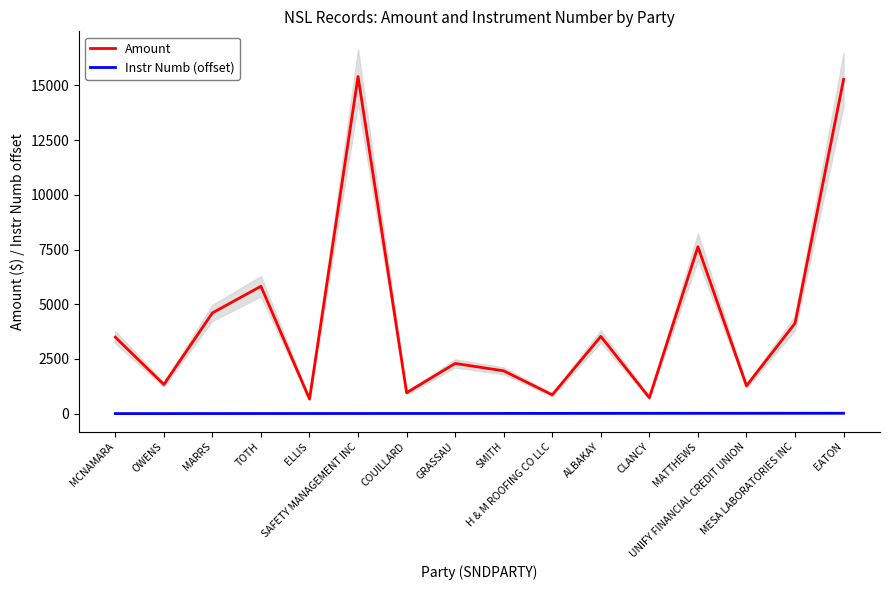

Is it true that Instr Numb (offset) equals 2.2 at COUILLARD?

False